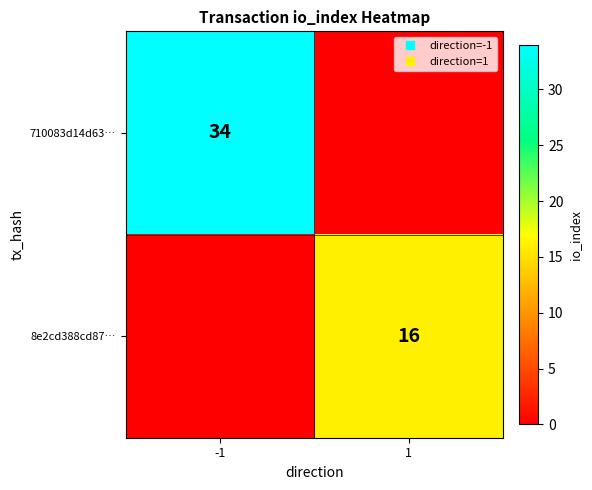

At which category does the chart reach its peak across all series?

-1